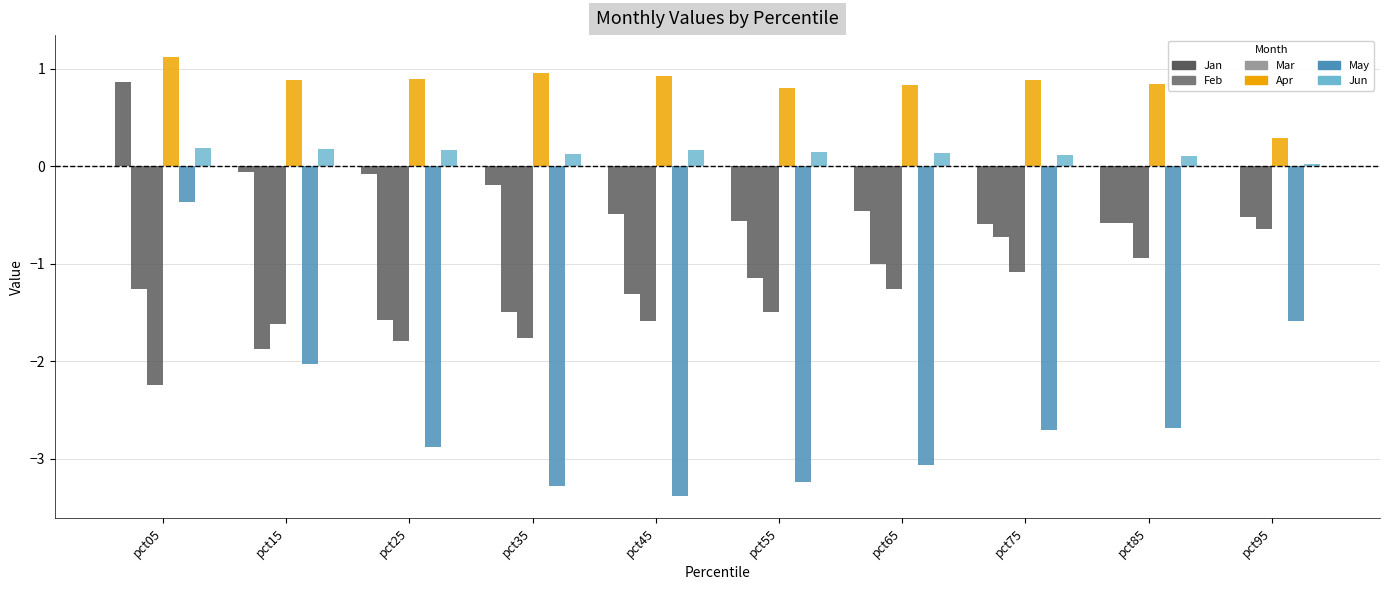

Is it true that Jun equals 0.1 at pct75?

True